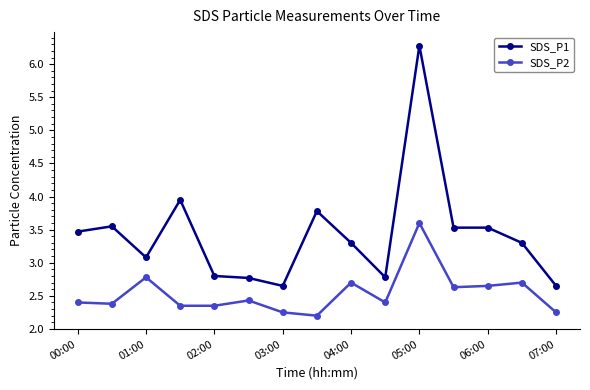

List the series in order of their overall mean, lowest first.

SDS_P2, SDS_P1